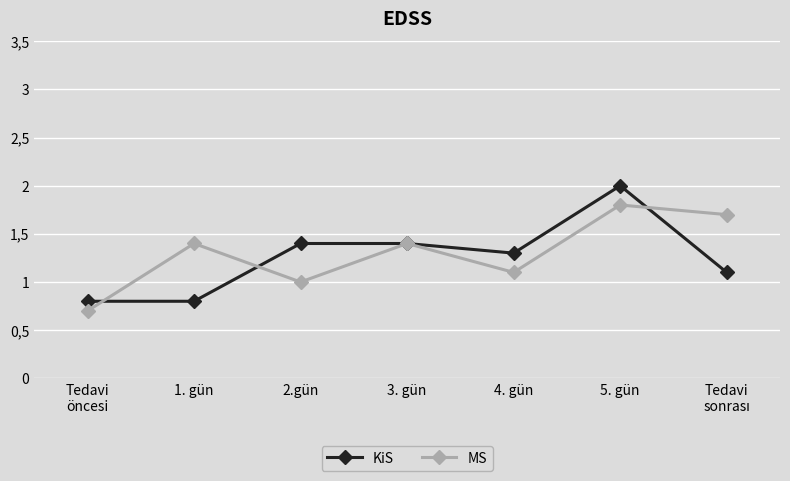

What are all the series names shown in the legend?

KiS, MS